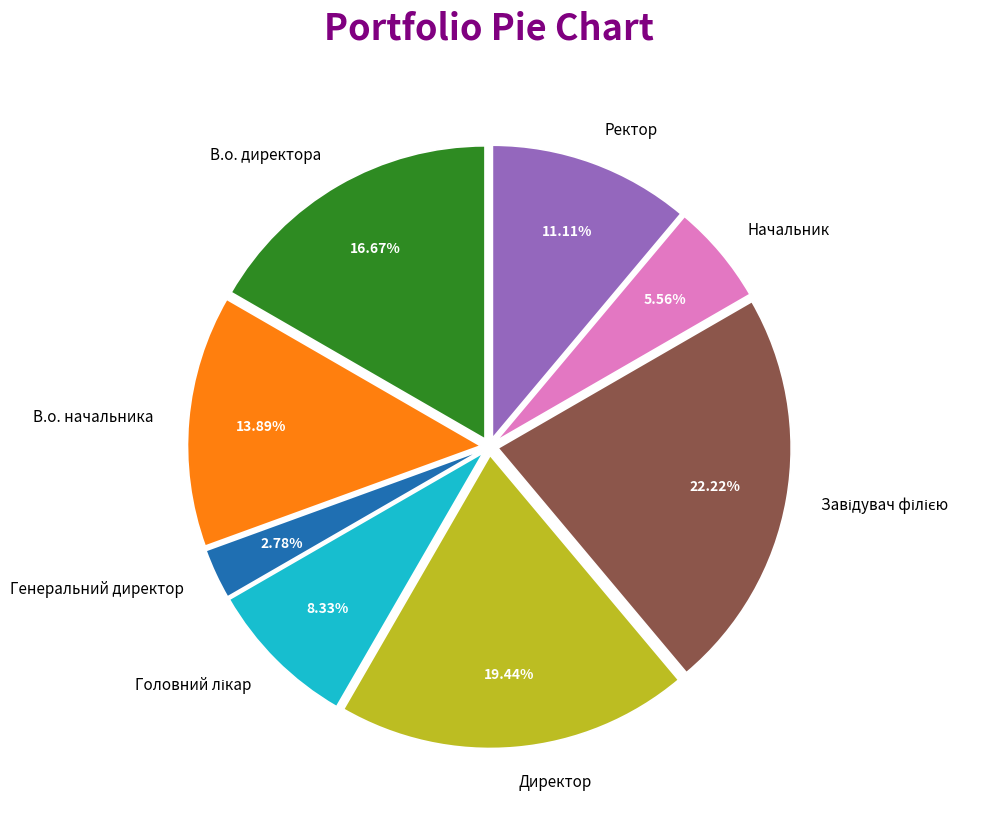

Is there a majority slice in this chart?

No